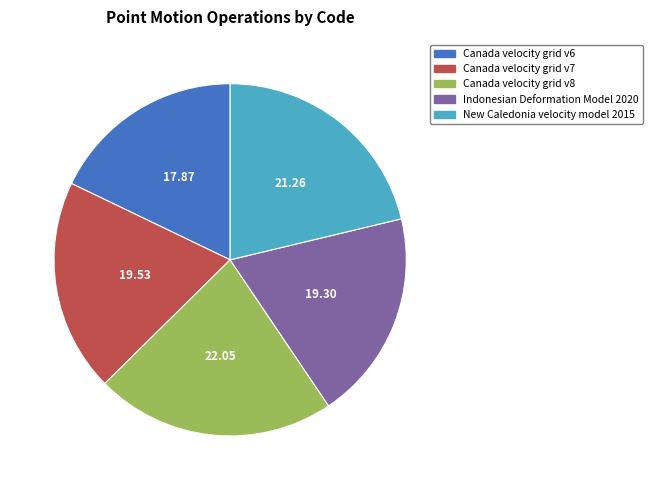

Is it true that Canada velocity grid v7 is 20% of the pie?

True